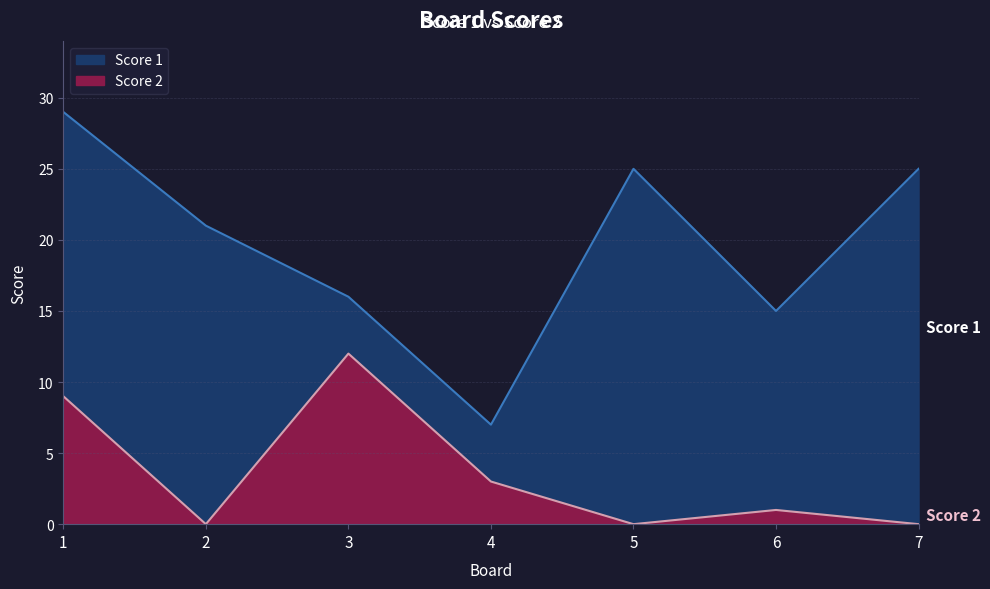

The chart shows a value of 7 at 7. True or false?

False